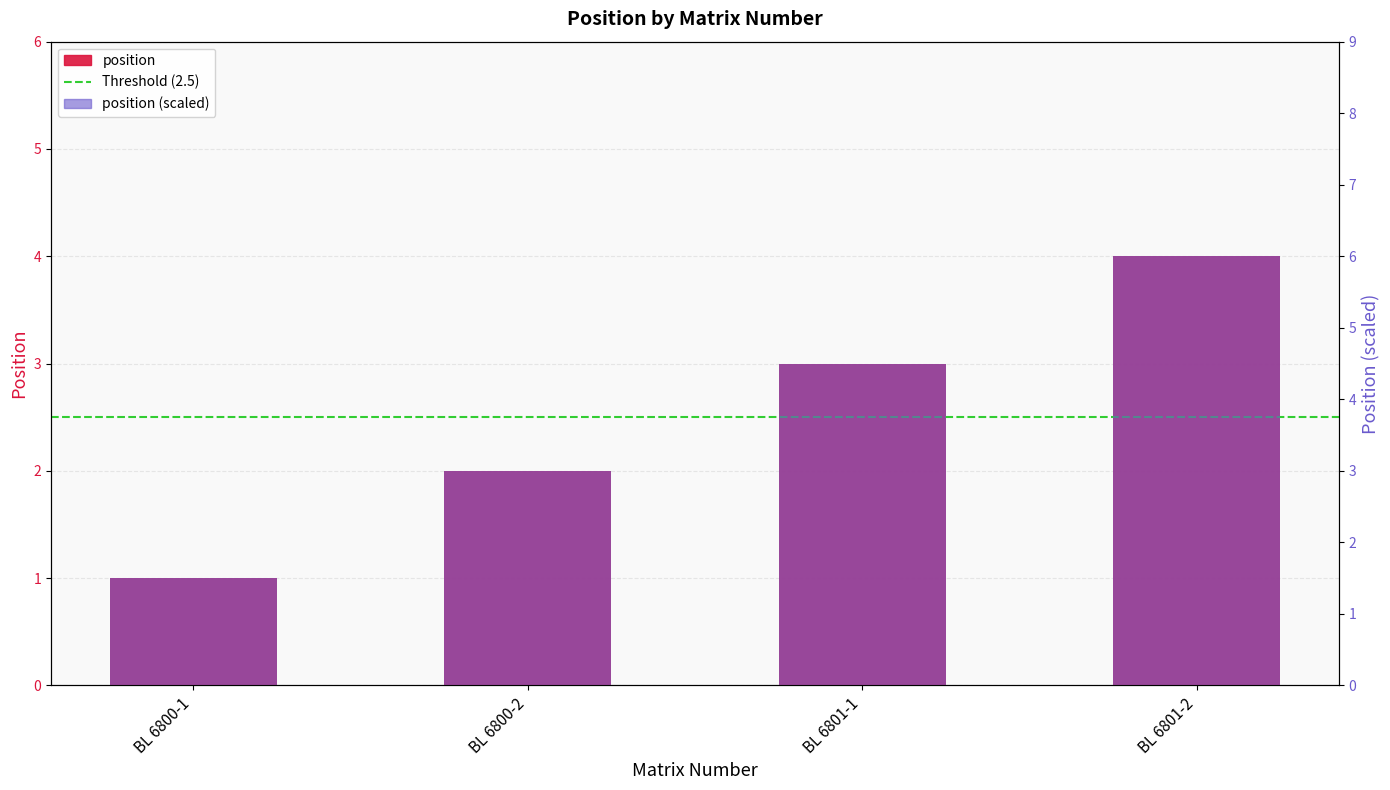

List the labels in order of value, smallest first.

BL 6800-1, BL 6800-2, BL 6801-1, BL 6801-2